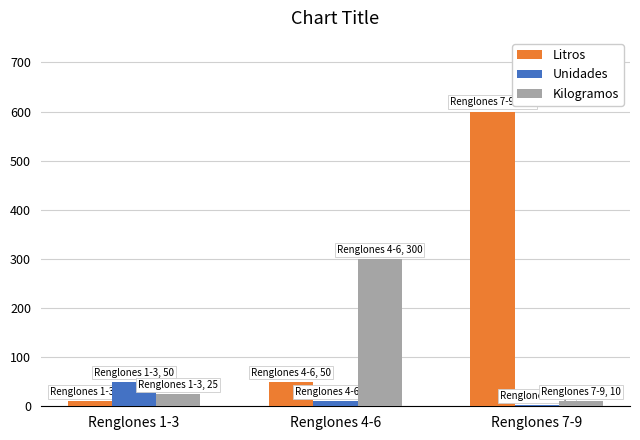

At which category is the sum across all series the highest?

Renglones 7-9